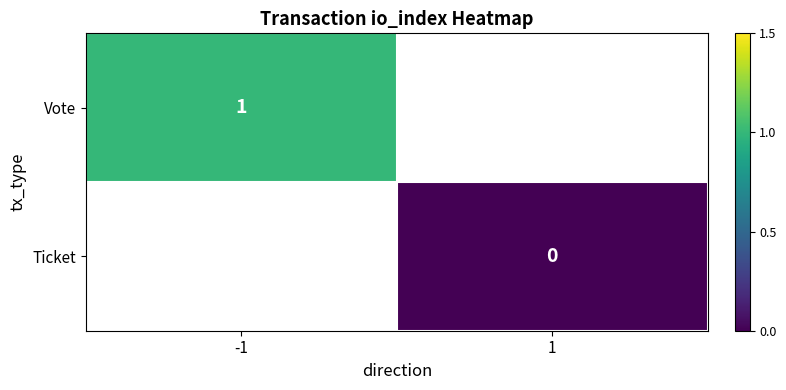

Is it true that Vote equals 1 at -1?

True